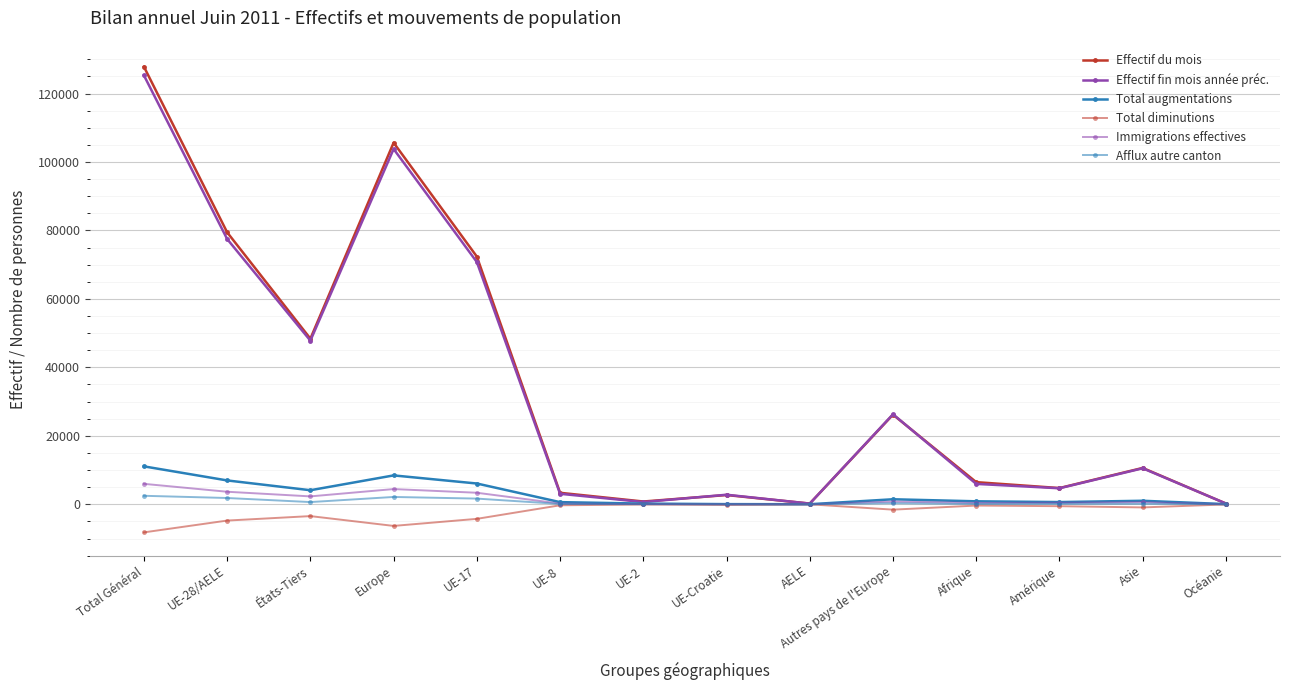

Rank the categories by Effectif du mois value from highest to lowest.

Total Général, Europe, UE-28/AELE, UE-17, États-Tiers, Autres pays de l'Europe, Asie, Afrique, Amérique, UE-8, UE-Croatie, UE-2, Océanie, AELE